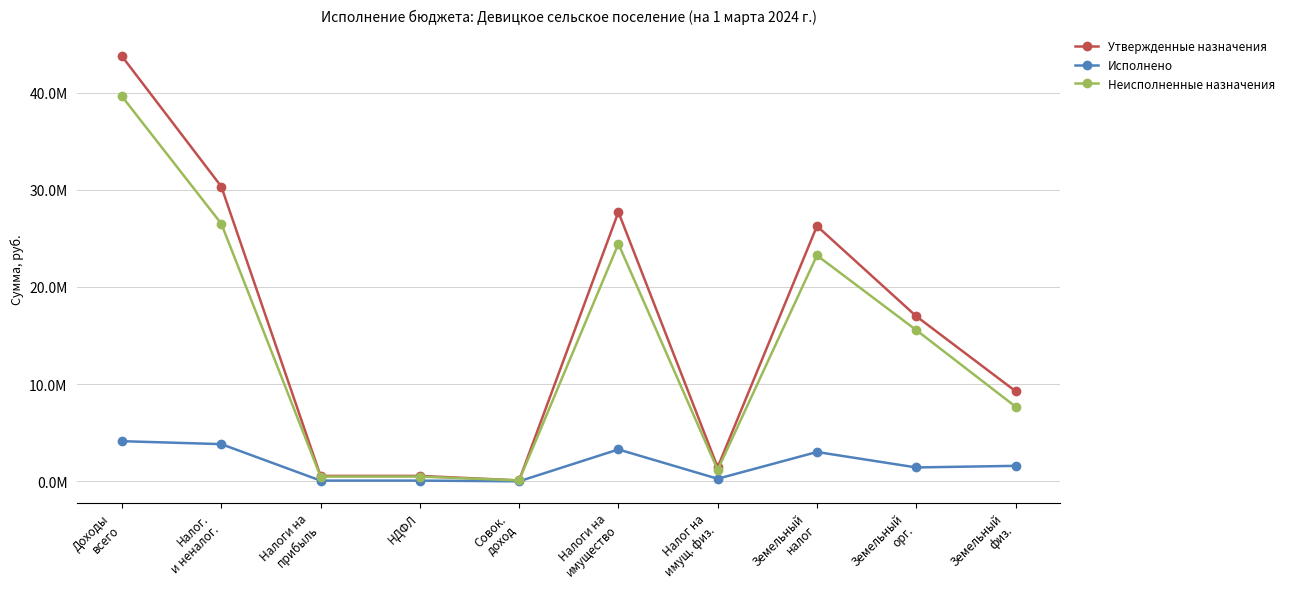

At how many categories does at least one series exceed 38972803?

1